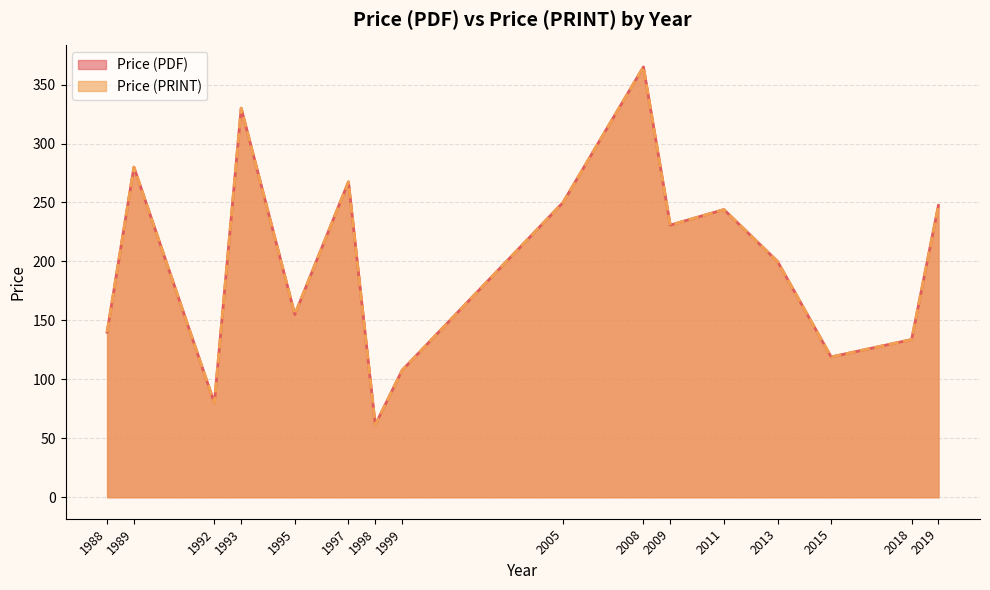

The Price (PRINT) series shows 109.2 at 2011. True or false?

False